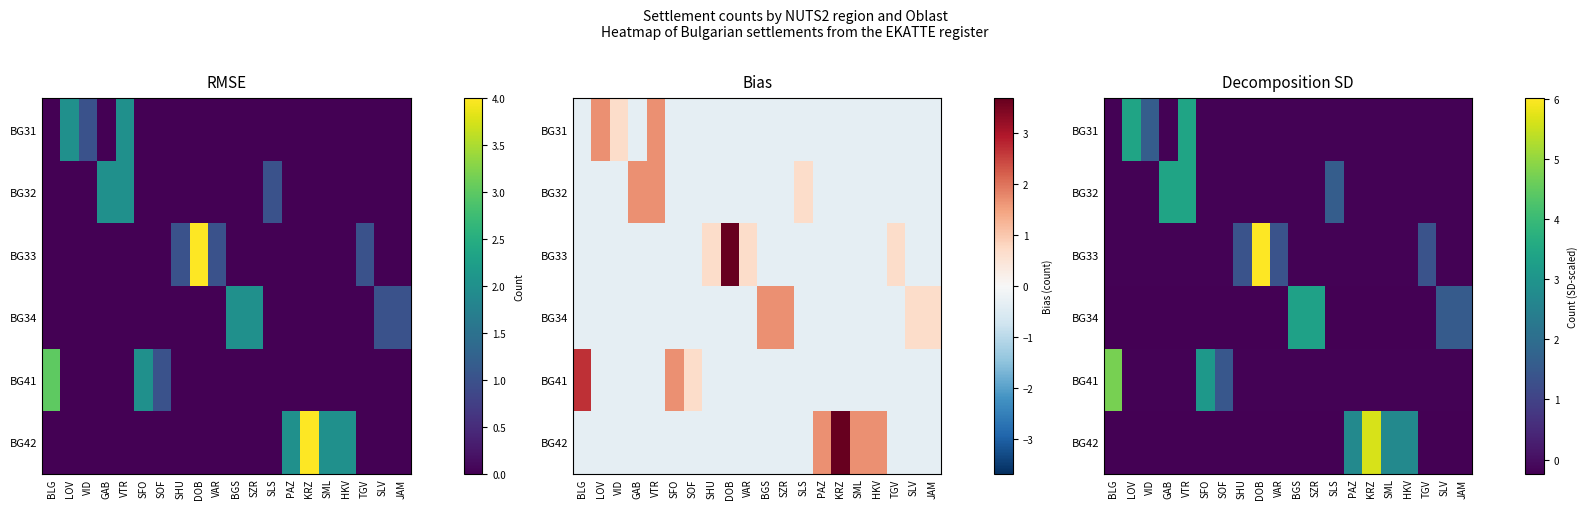

Where does the BG31 series first go above 0?

LOV